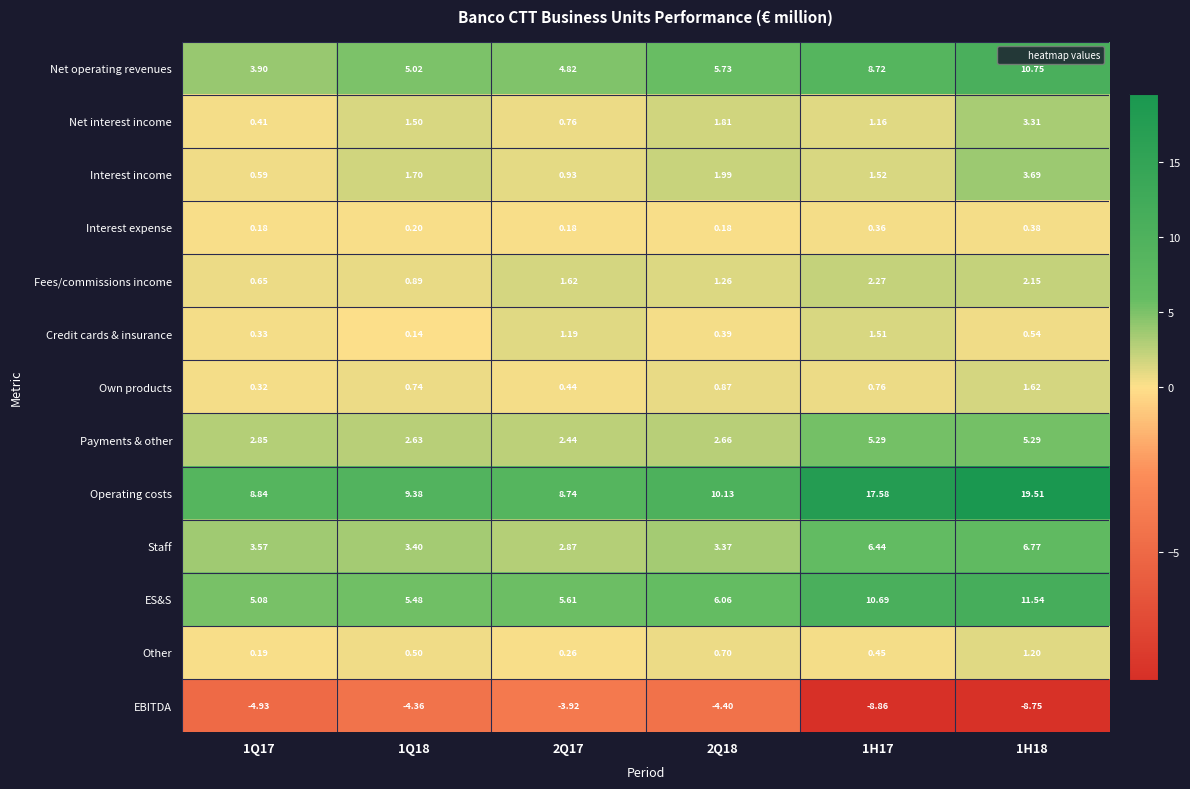

At which category does the chart reach its peak across all series?

1H18